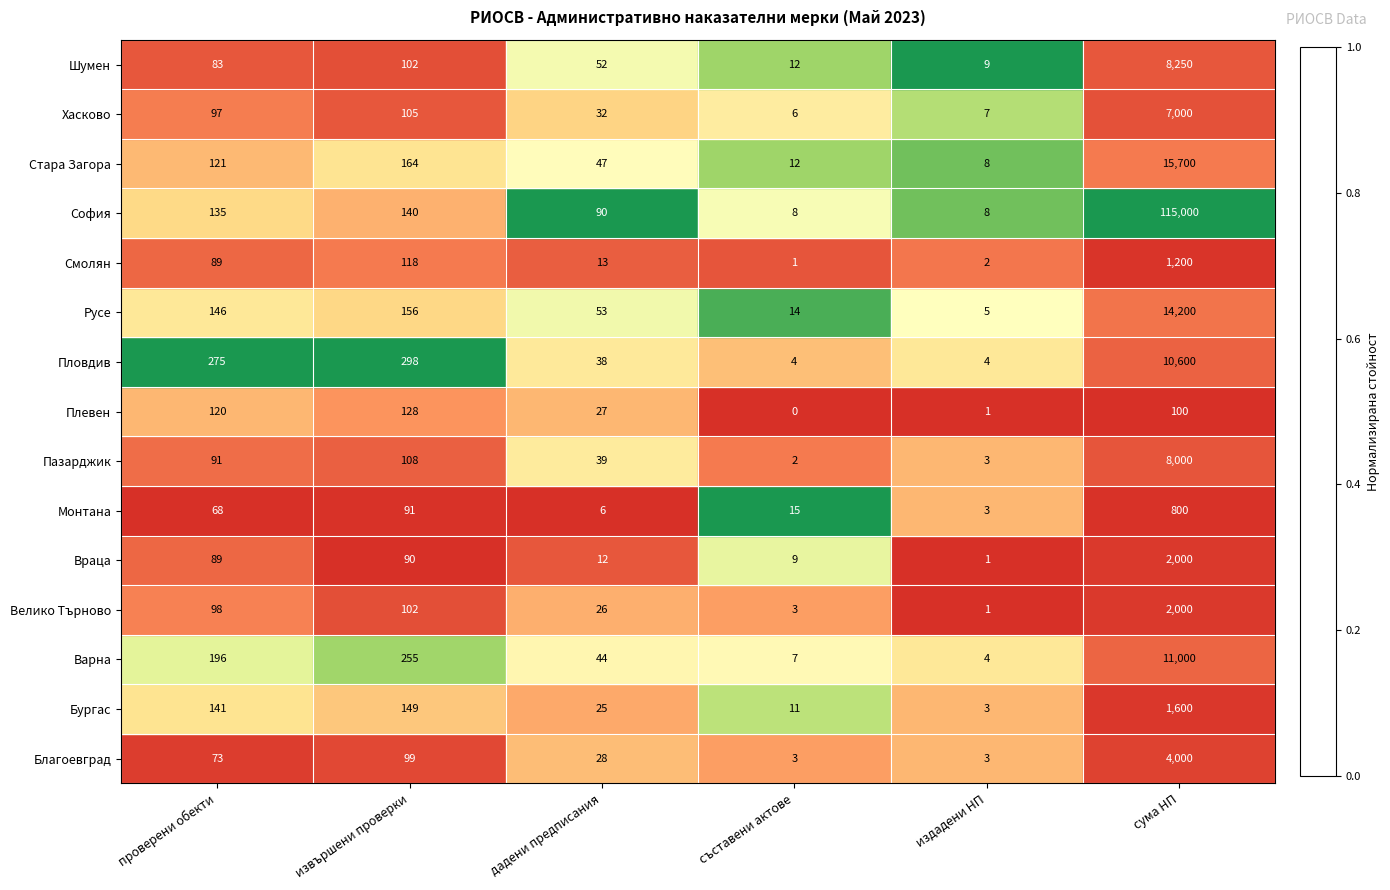

What is the difference between the Смолян values at извършени проверки and проверени обекти?

29